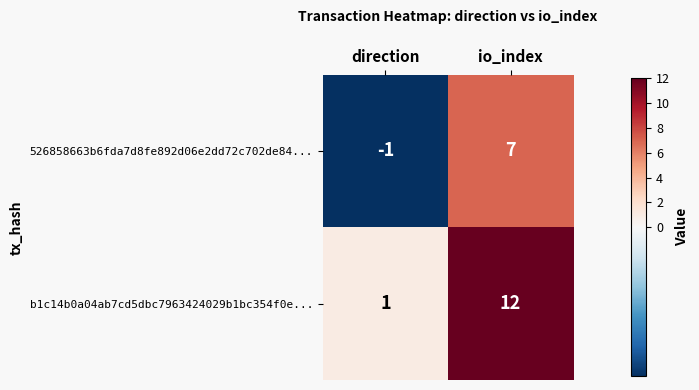

What is the difference between the 526858663b6fda7d8fe892d06e2dd72c702de84... values at io_index and direction?

8